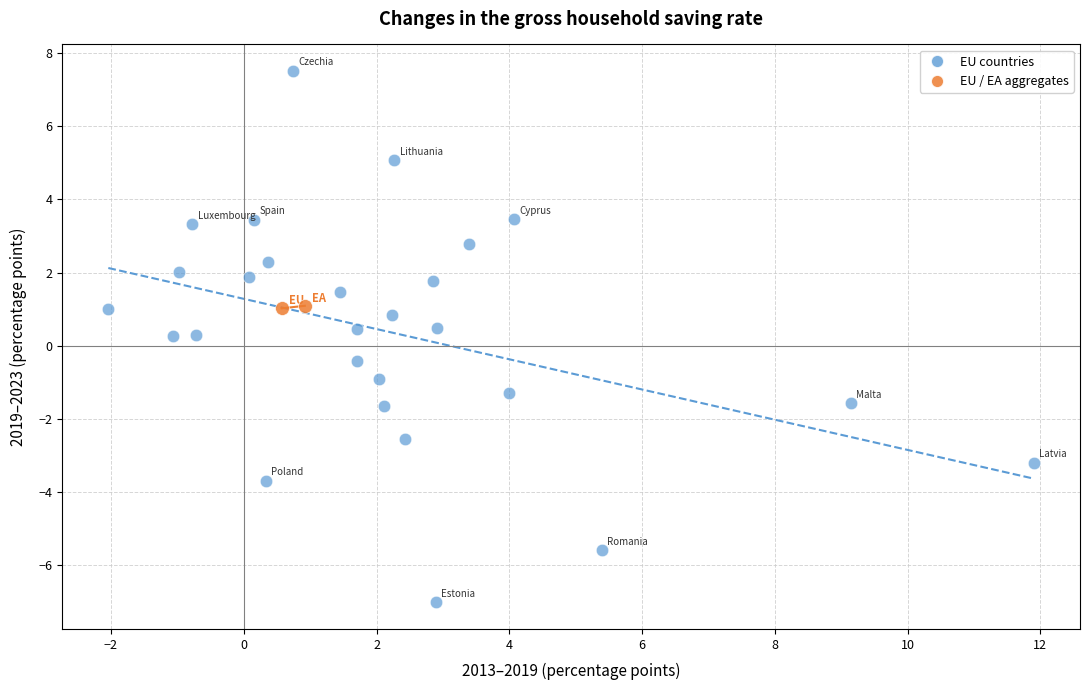

What are all the series names shown in the legend?

EU countries, EU / EA aggregates